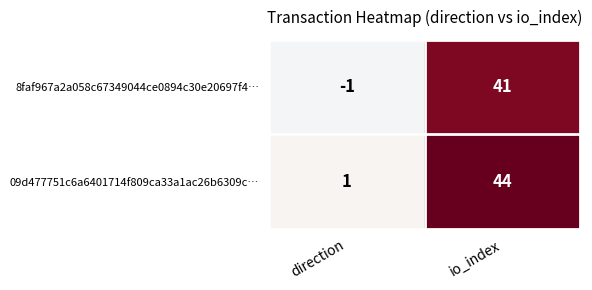

At which category does the chart reach its minimum across all series?

direction